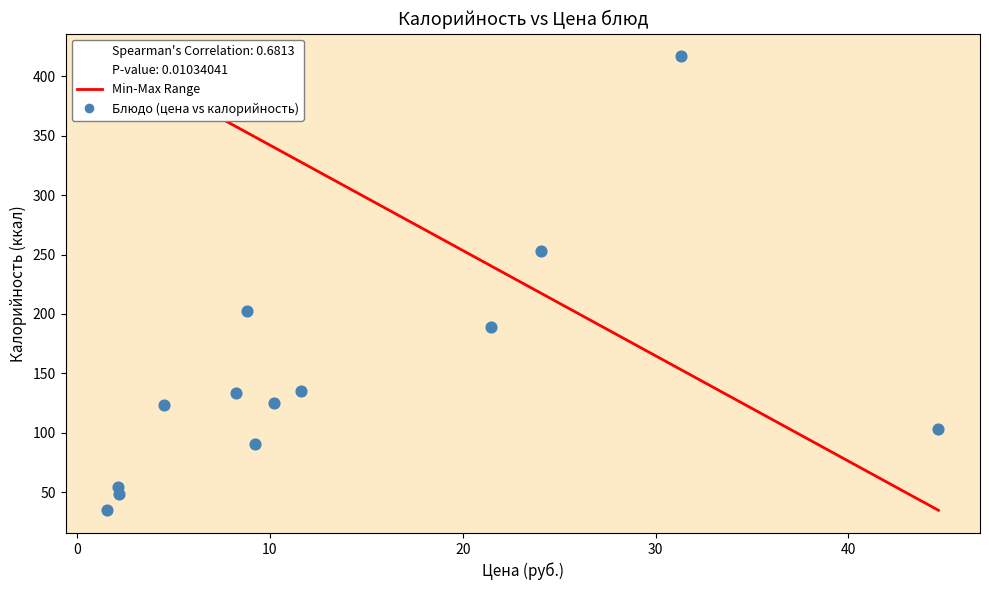

What Y value in the scatter plot is closest to 225?

202.6